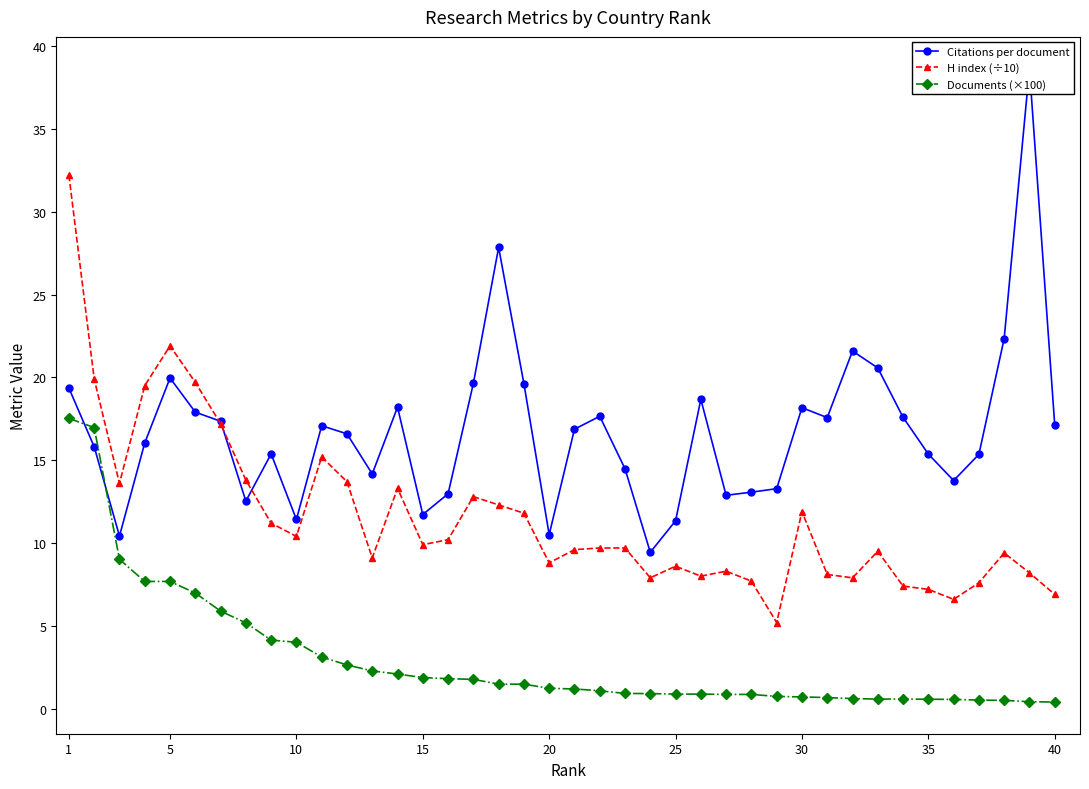

What is the lowest value of the Citations per document series?

9.4